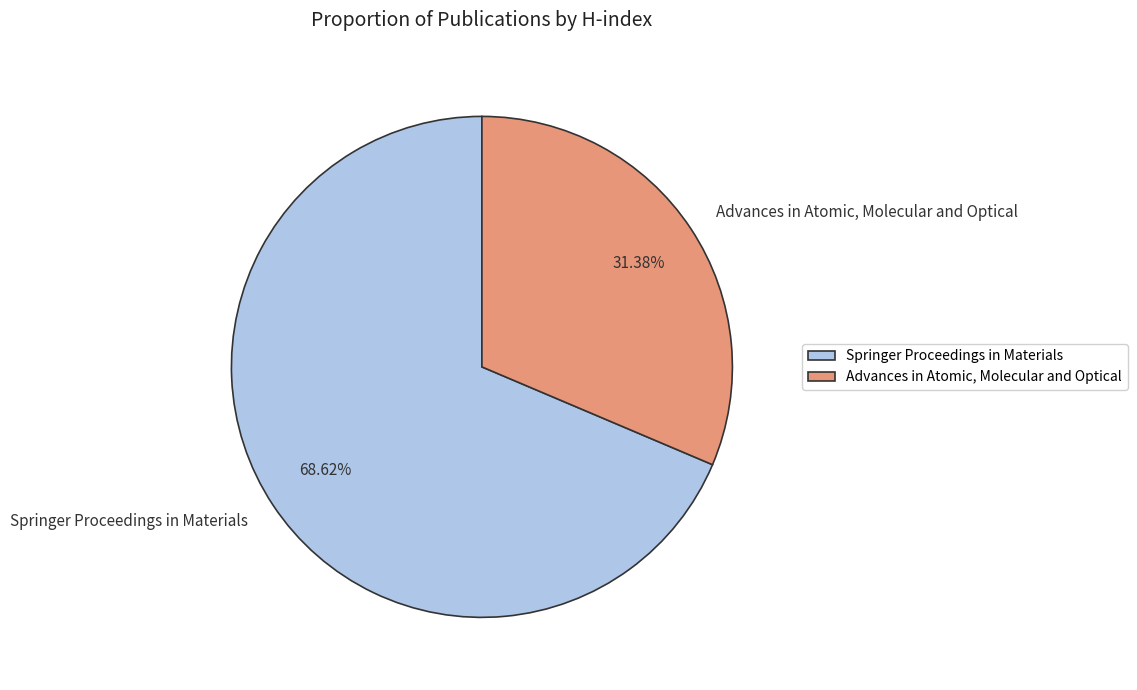

True or false: Advances in Atomic, Molecular and Optical accounts for 31% of the total.

True